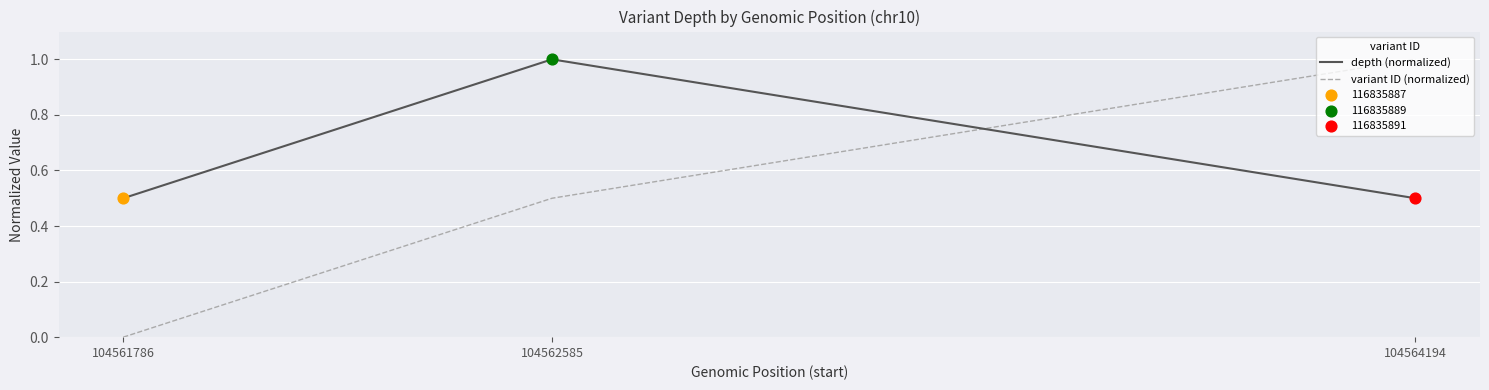

Is the value of depth (normalized) at 104564194 greater than the value of variant ID (normalized) at 104564194?

No